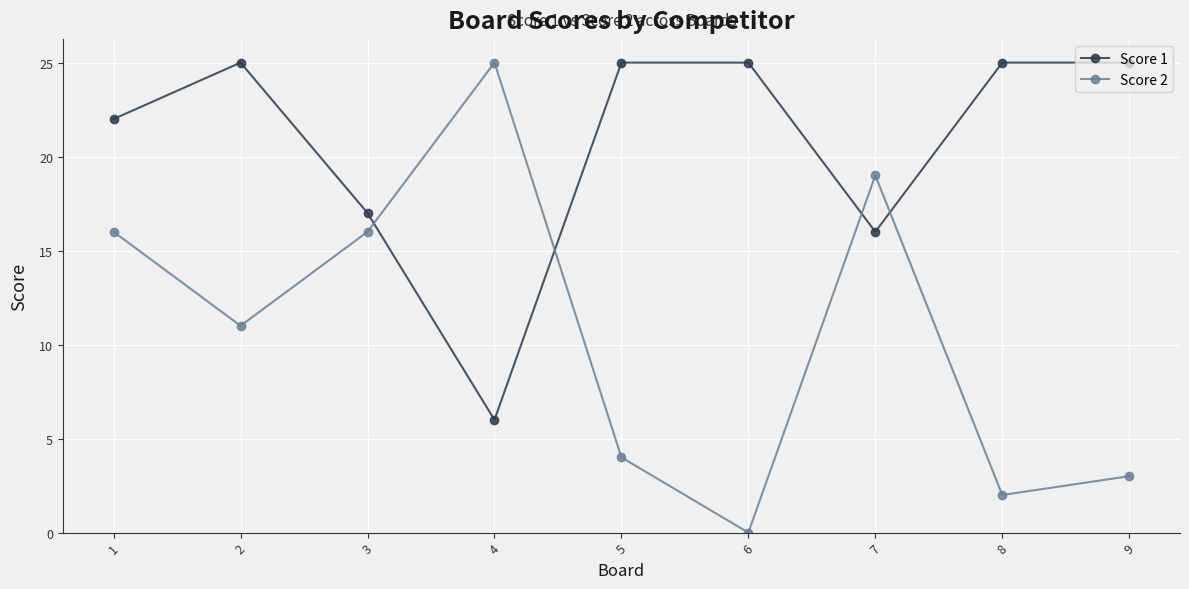

How many lines are shown in the chart?

2